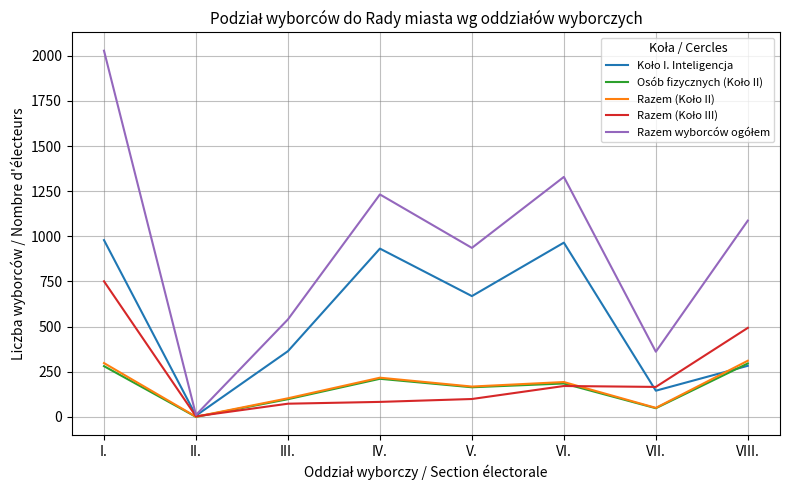

Does the chart display data point markers on the line(s)?

No